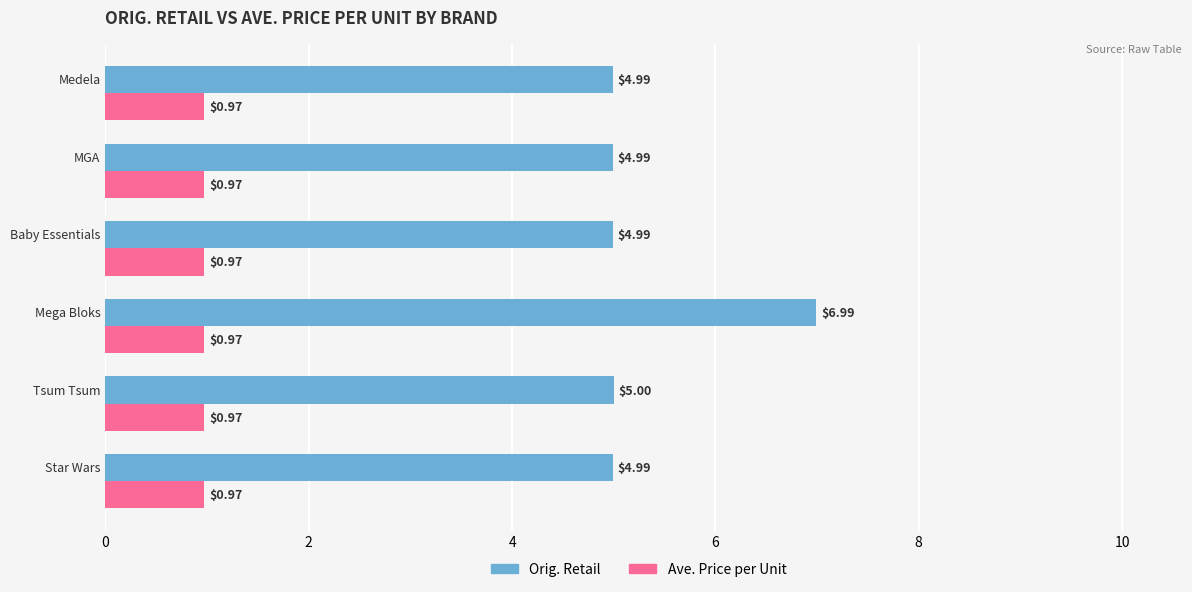

Which series has the largest range (max minus min)?

Orig. Retail